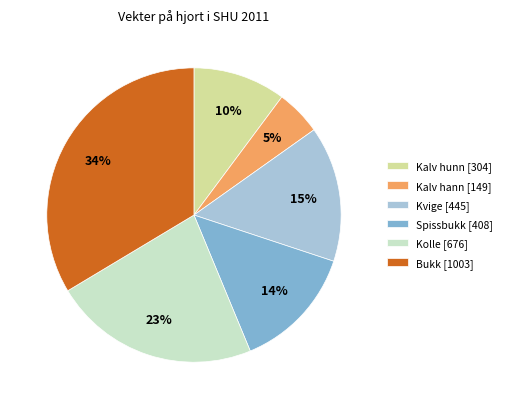

Does any single category account for the majority?

No